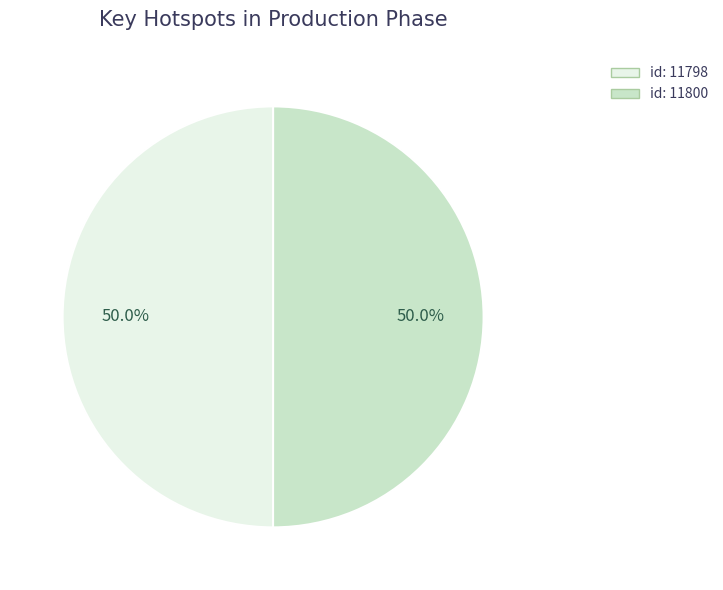

Count the number of slices in the pie.

2